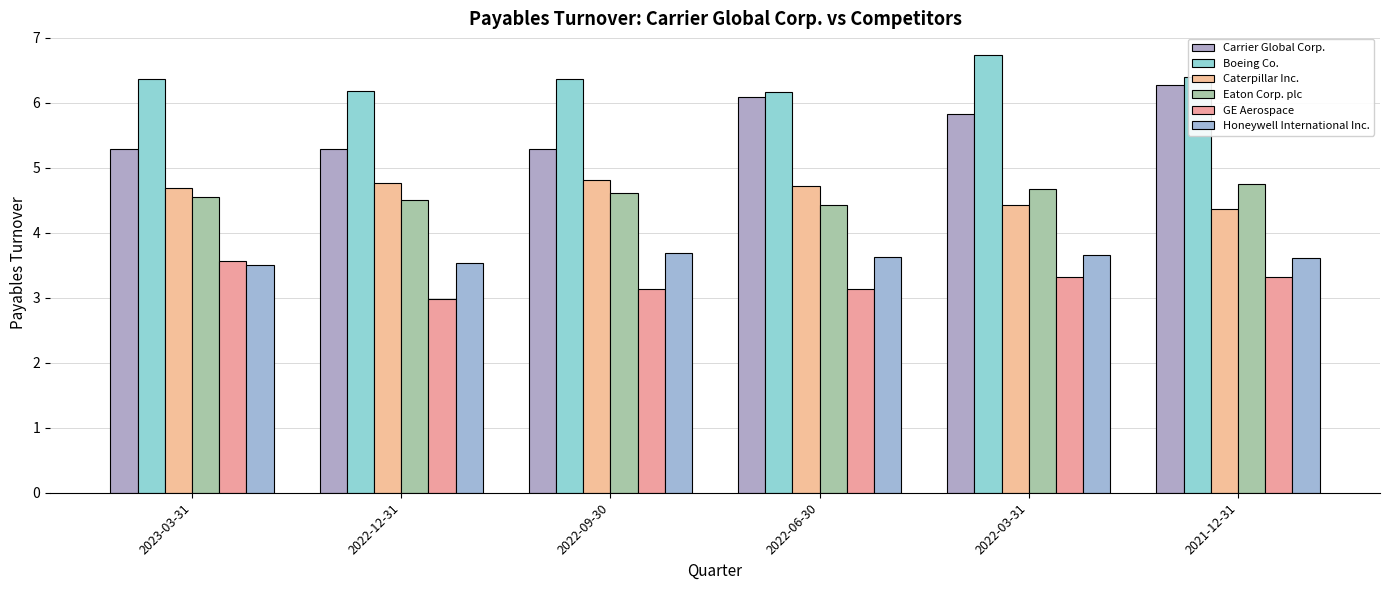

What is the difference between the highest and lowest values at 2022-03-31?

3.4